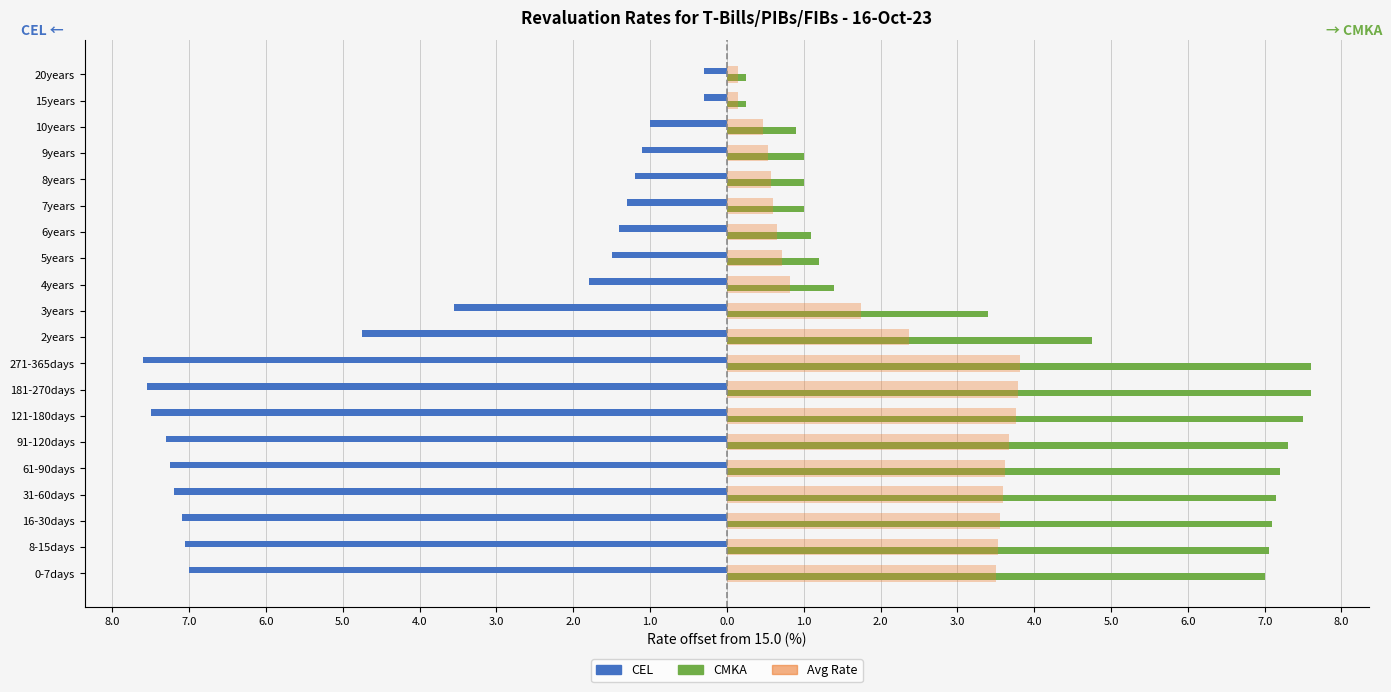

What are all the series names shown in the legend?

CEL, CMKA, Avg Rate